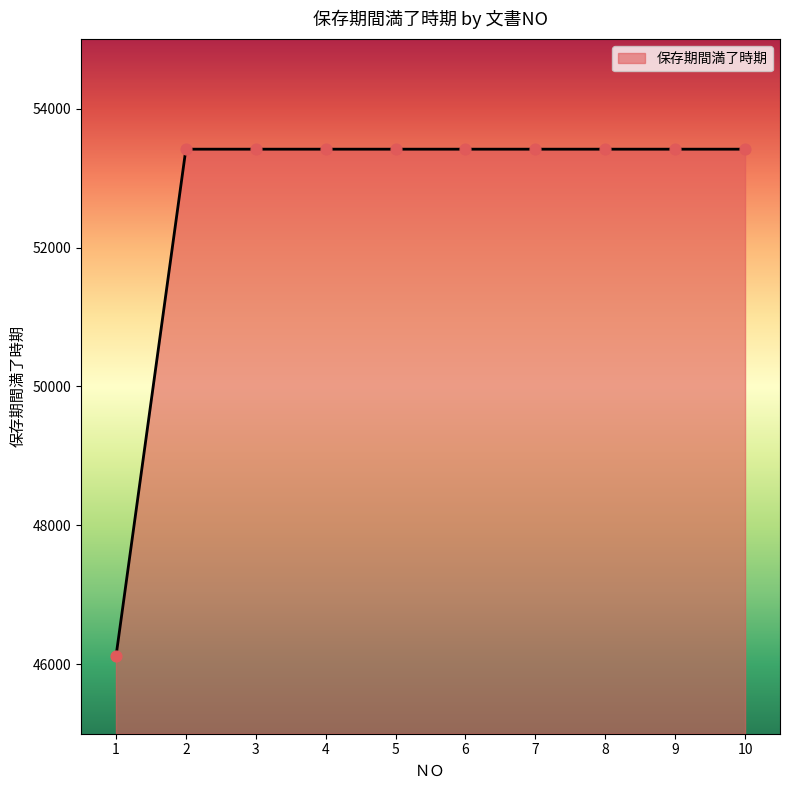

Approximately how many times larger is the value at 8 compared to 4?

1.0